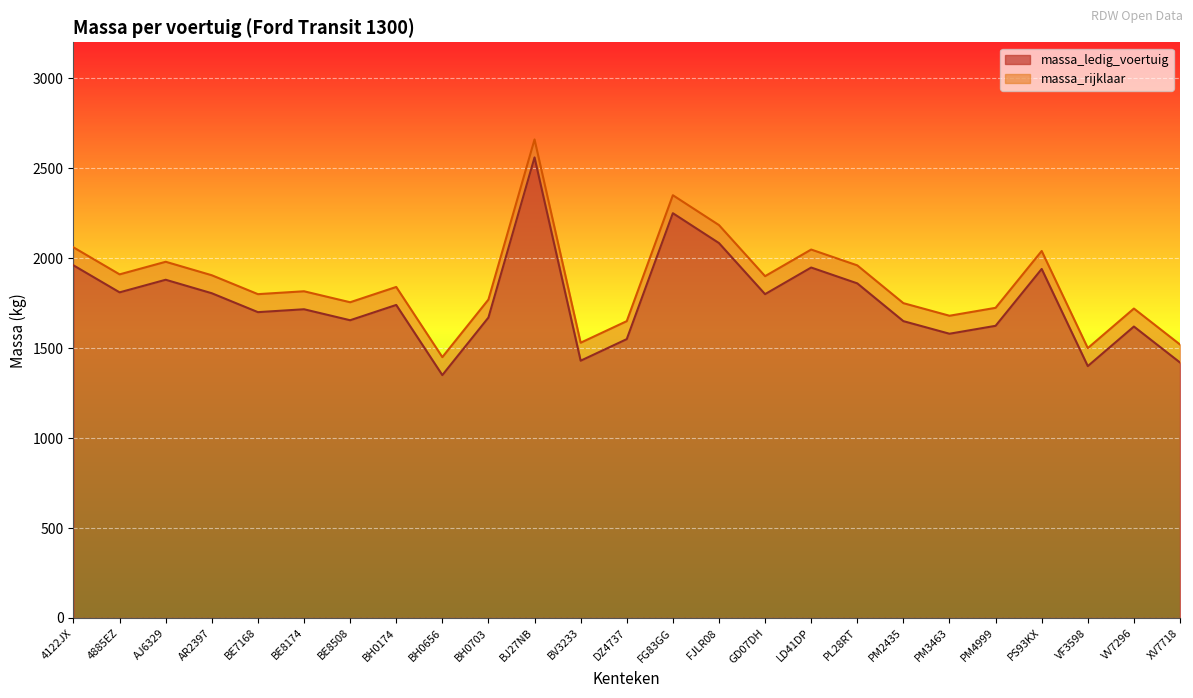

List the series in order of their peak value, lowest first.

massa_ledig_voertuig, massa_rijklaar